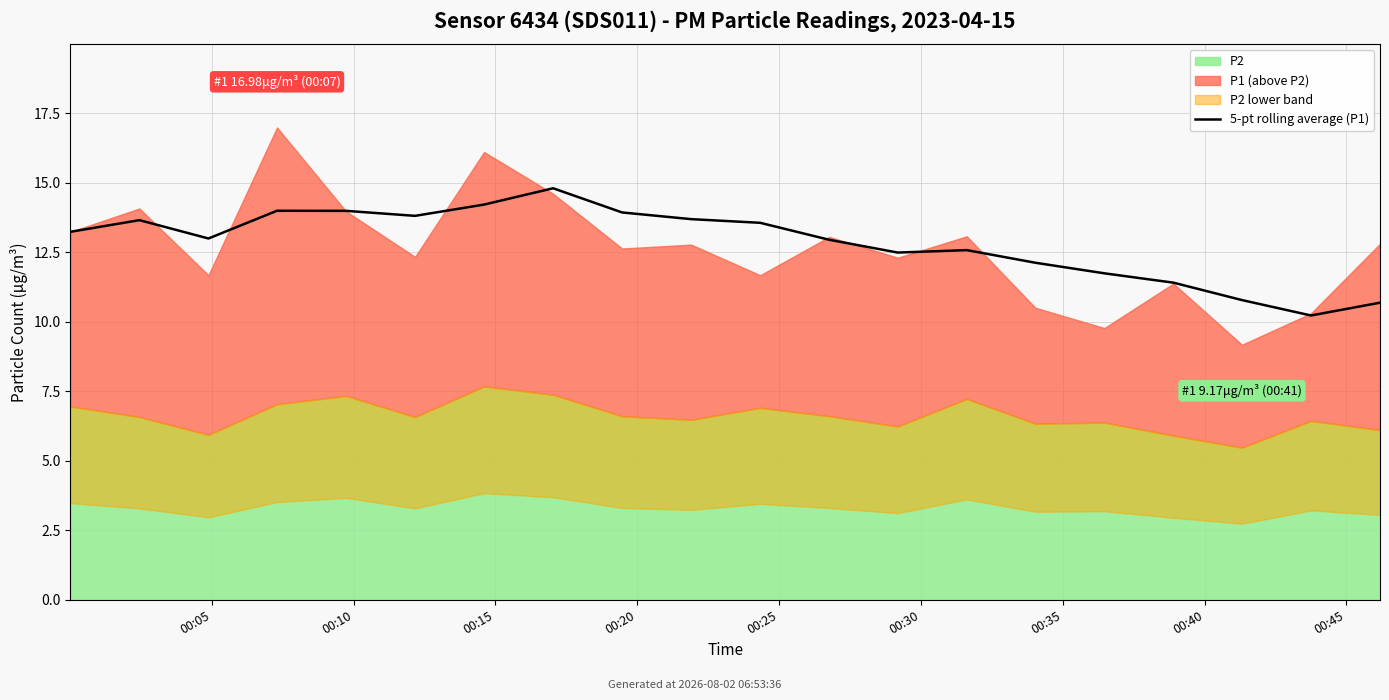

Reading left to right, what are all the values shown in this chart?

13.2	13.7	13.0	14.0	14.0	13.8	14.2	14.8	13.9	13.7	13.6	12.9	12.5	12.6	12.1	11.7	11.4	10.8	10.2	10.7